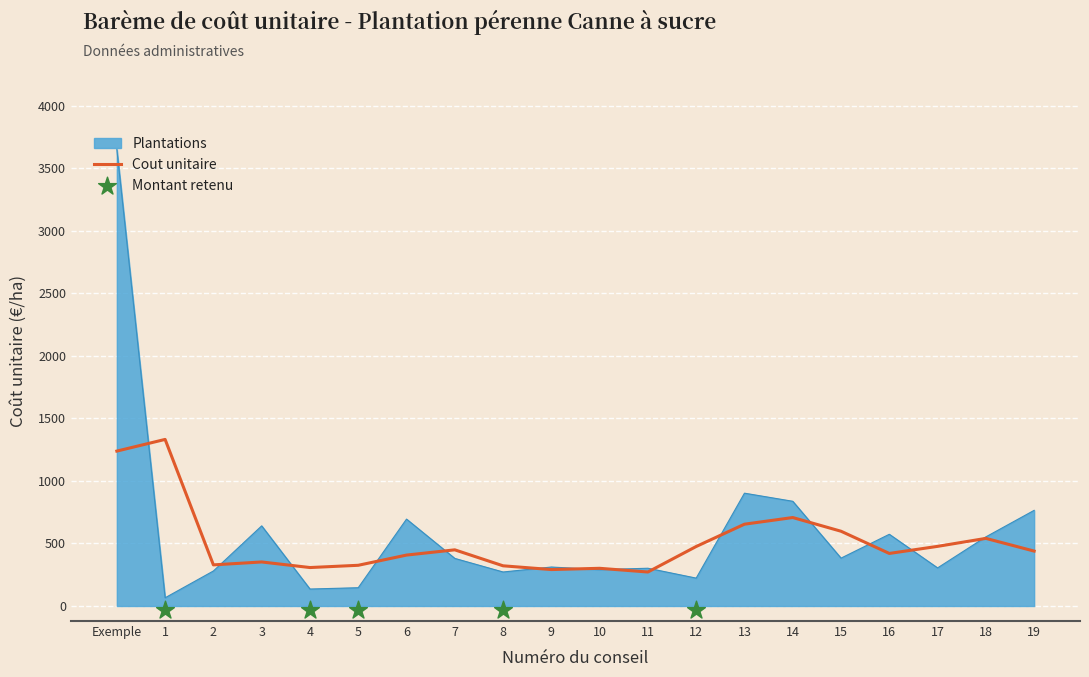

The value of Plantations at 4 is 135.8. True or false?

True